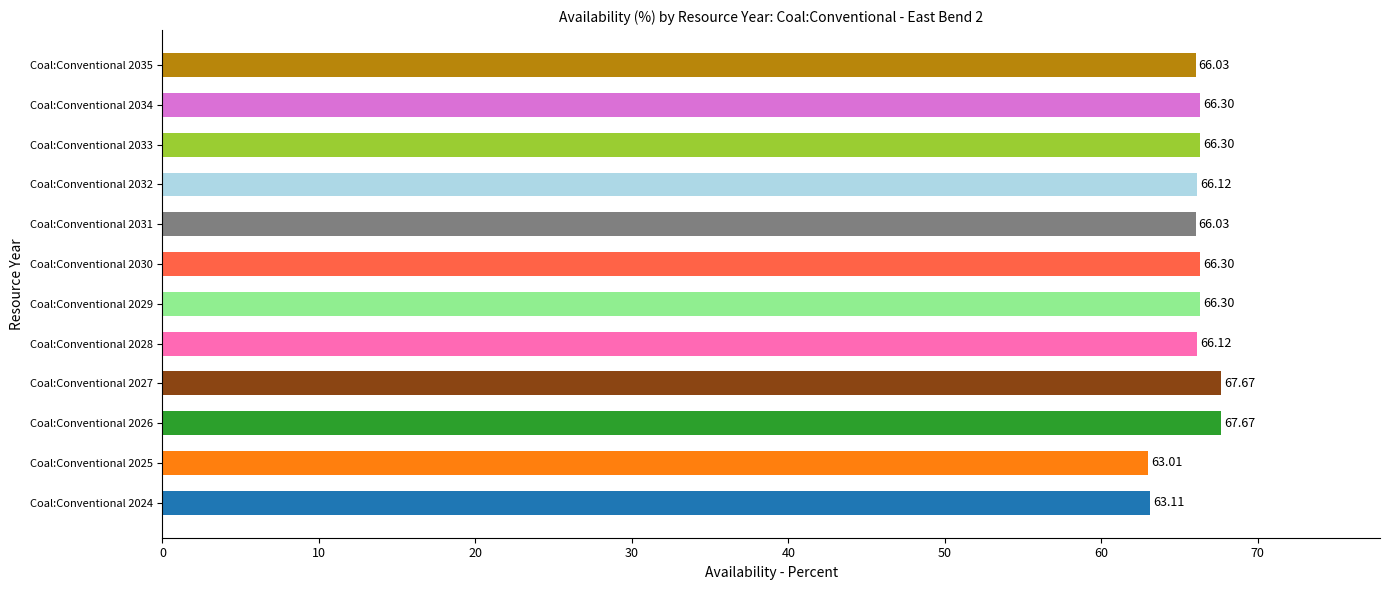

True or false: the data shows 66.1 at Coal:Conventional 2028.

True